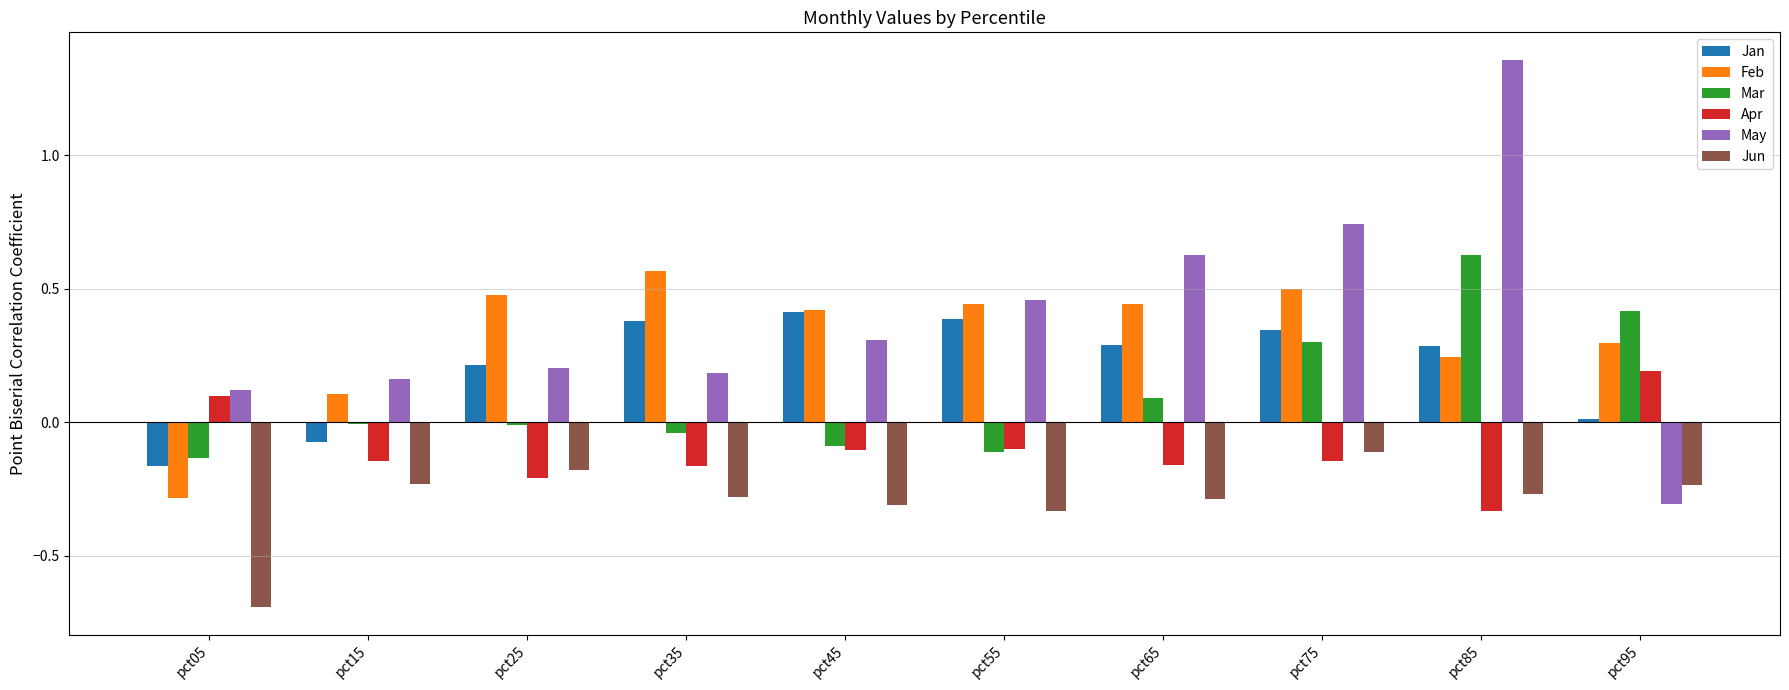

How many data points does each series have?

10